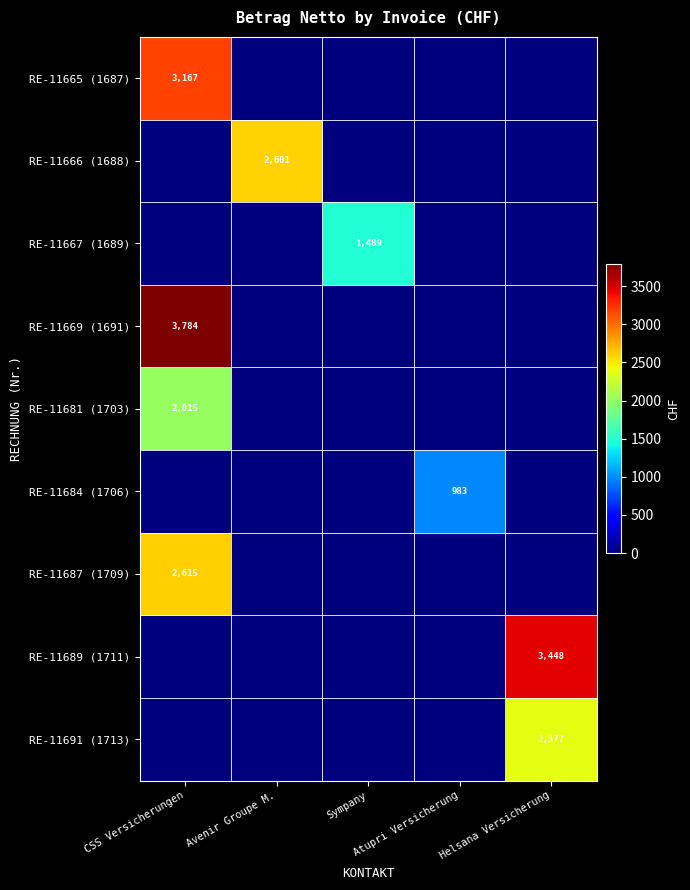

Rank the series at CSS Versicherungen from highest to lowest value.

RE-11669 (1691), RE-11665 (1687), RE-11687 (1709), RE-11681 (1703), RE-11666 (1688), RE-11667 (1689), RE-11684 (1706), RE-11689 (1711), RE-11691 (1713)